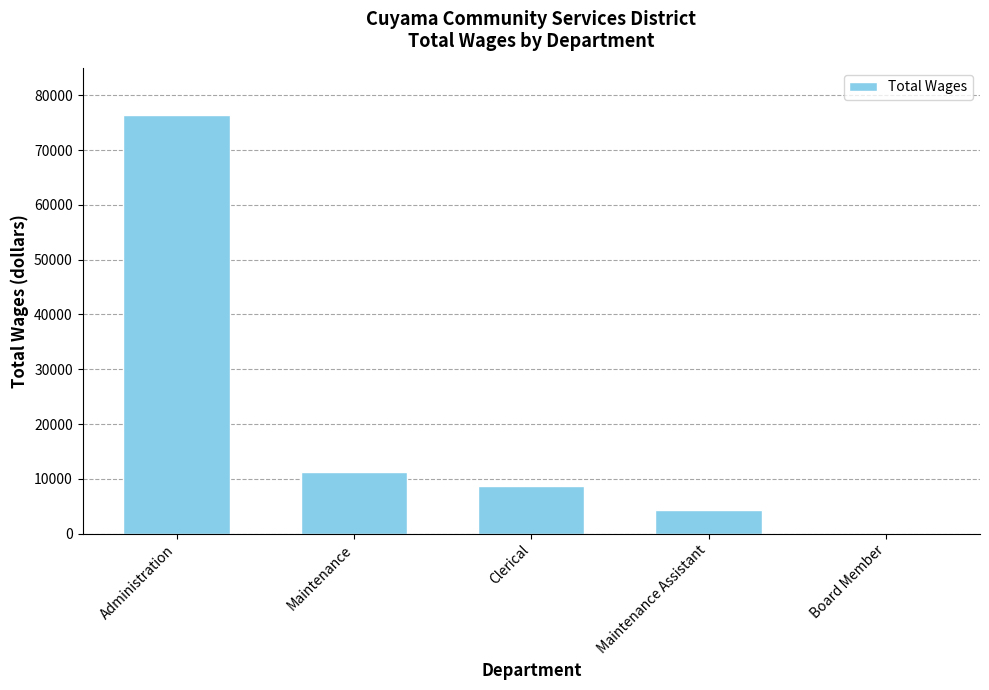

What is the sum of the values at Maintenance Assistant and Administration?

80707